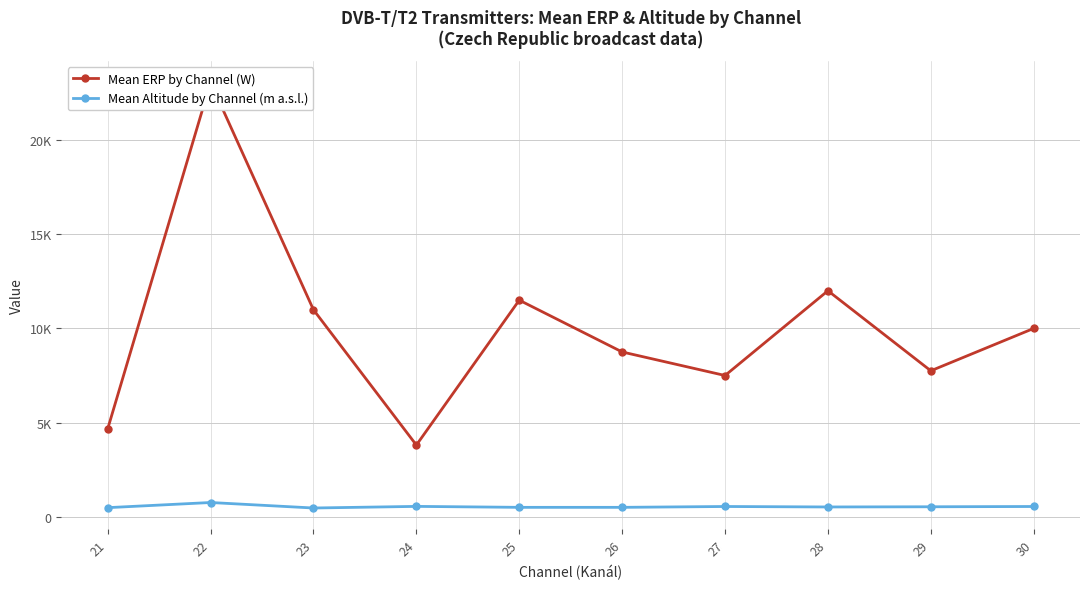

Between 23 and 30, which series saw the biggest shift?

Mean ERP by Channel (W)